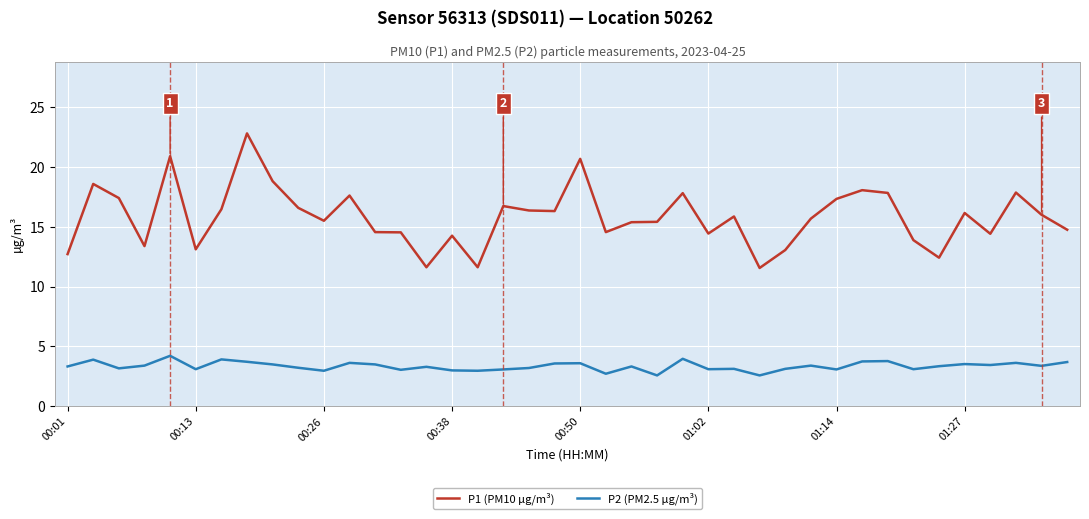

What is the smallest value displayed?

2.6